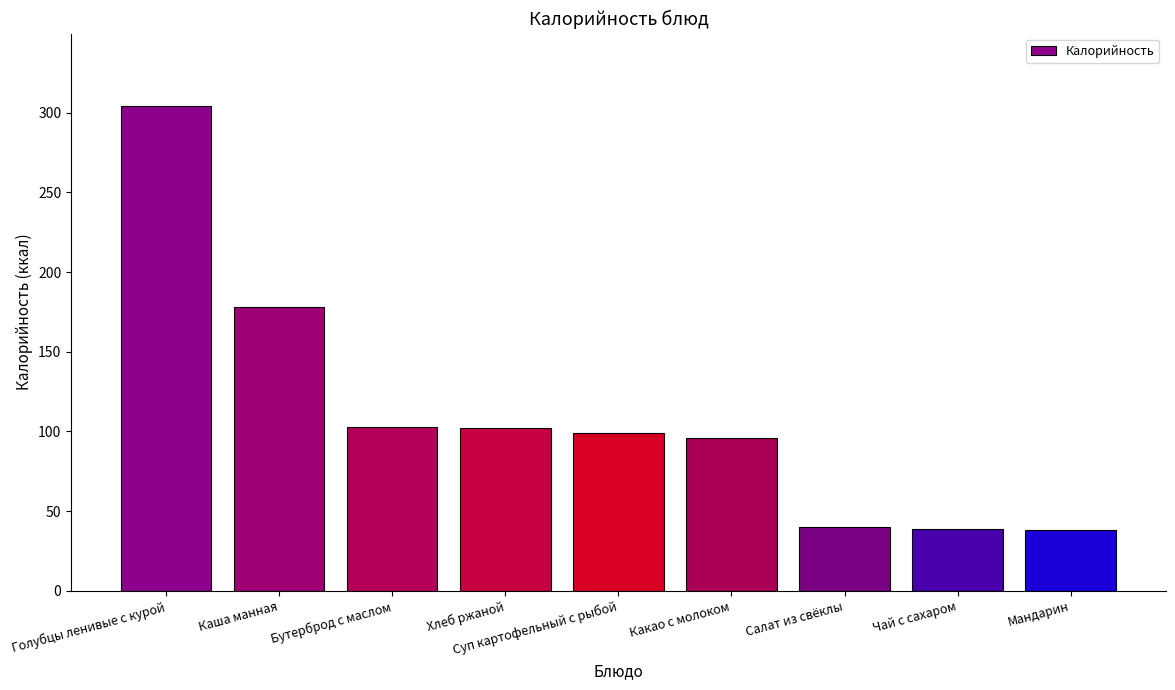

Where does the data first go above 98?

Голубцы ленивые с курой